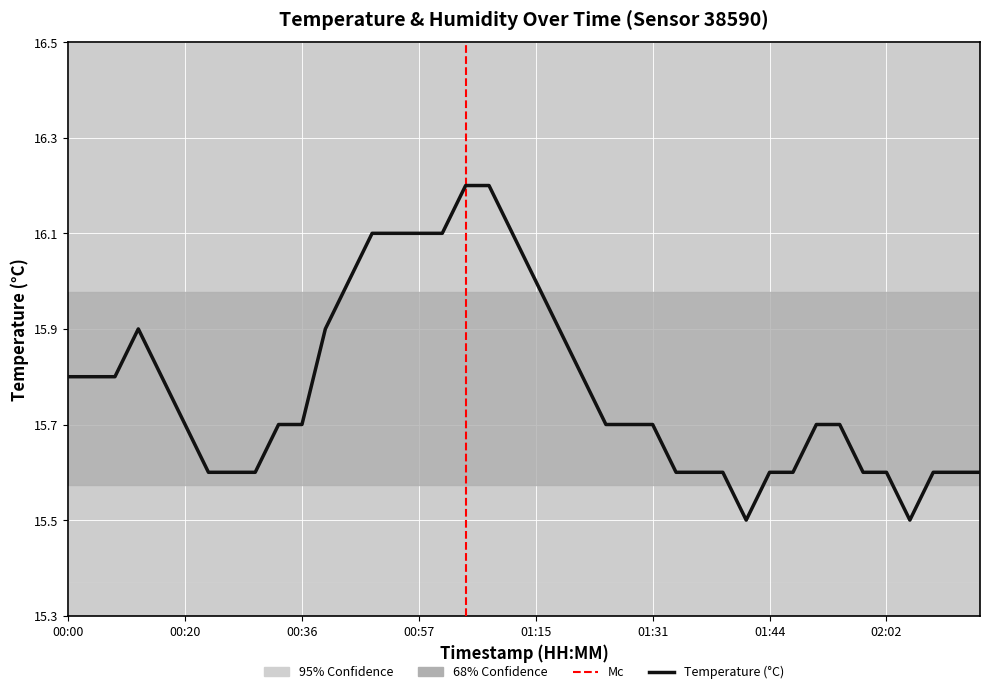

How many points are higher than both their immediate neighbors (excluding endpoints)?

1